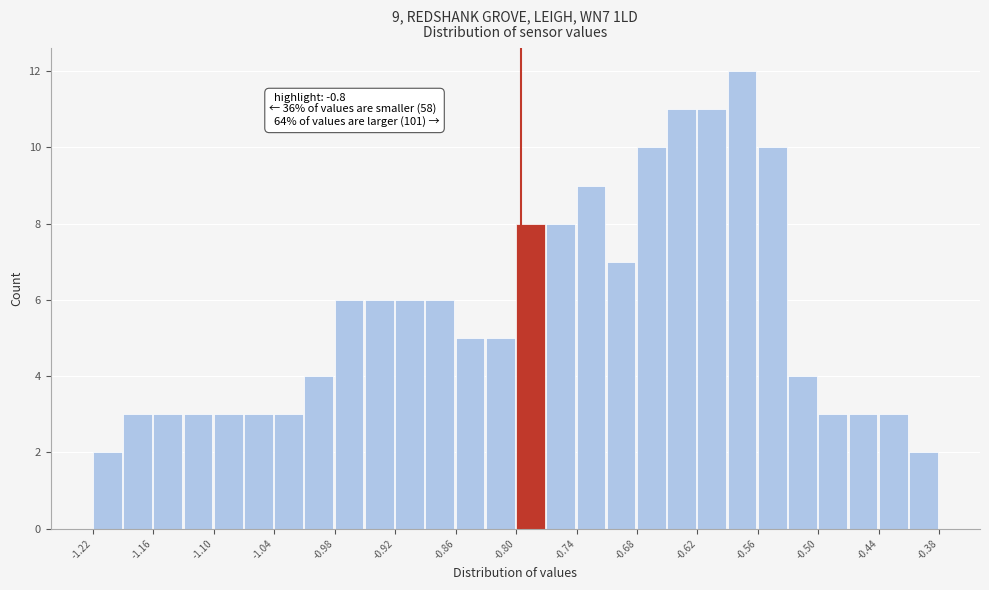

Read against the x-axis, roughly where is the centre of the tallest bar?

-0.58